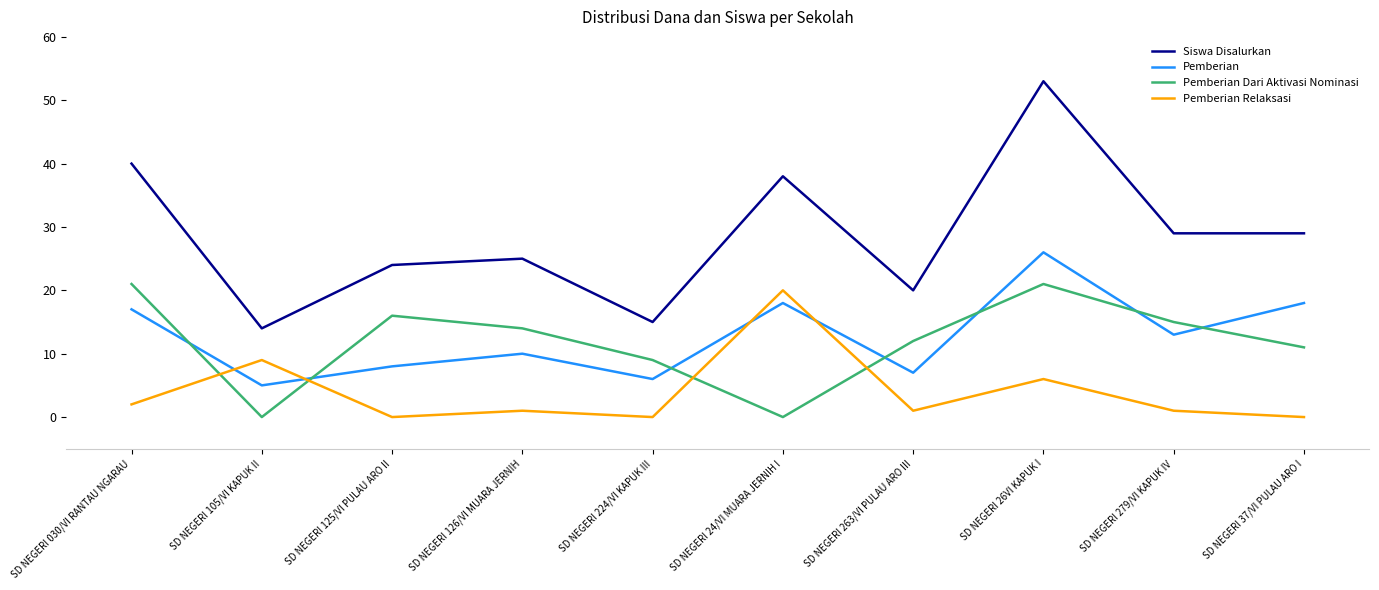

How many distinct data groups are displayed?

4